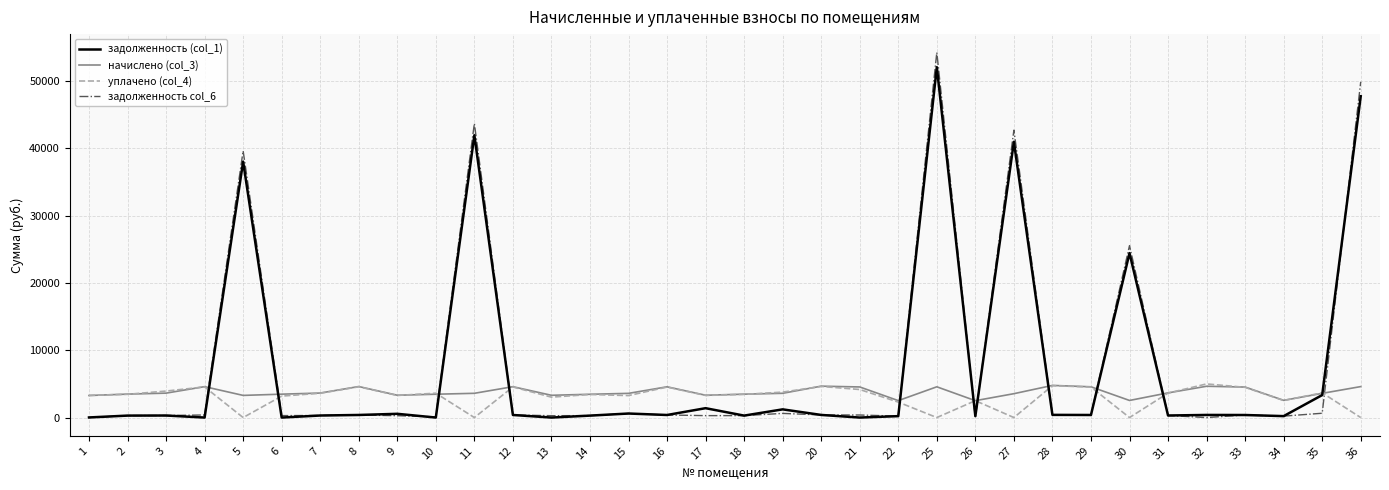

Is the value of задолженность (col_1) at 26 greater than the value of уплачено (col_4) at 7?

No